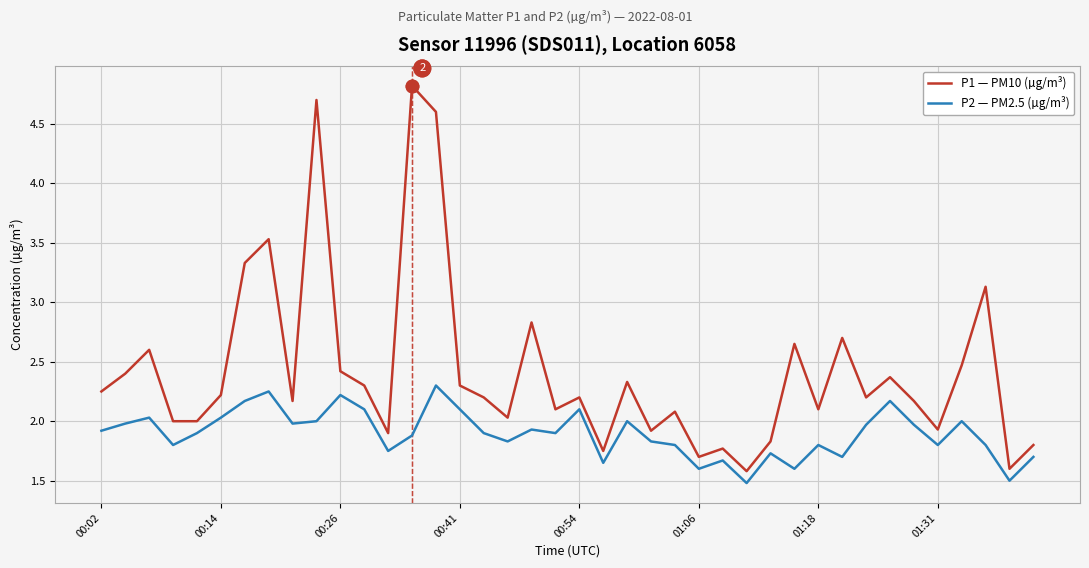

What is the highest value of the P2 — PM2.5 (µg/m³) series?

2.3